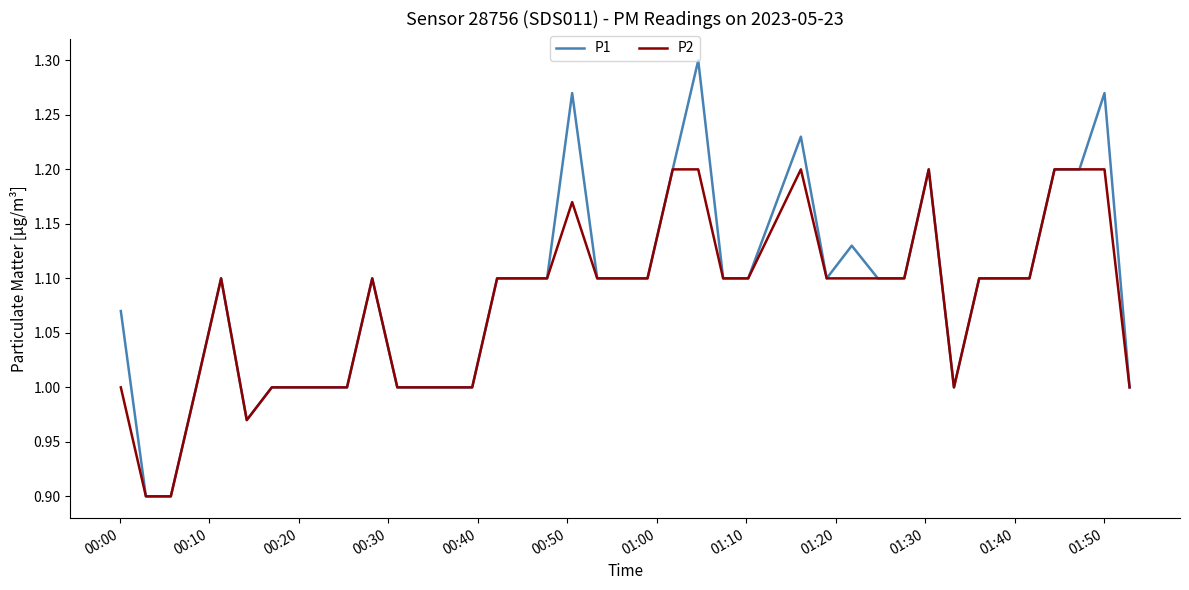

List the series in order of their peak value, lowest first.

P2, P1